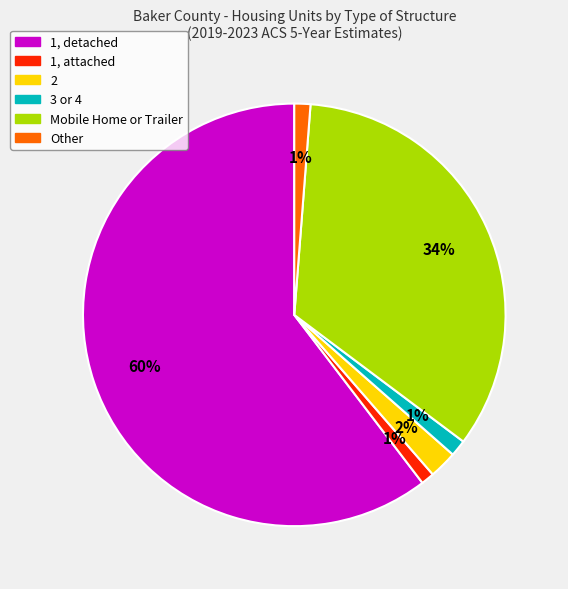

To the nearest percent, what is the average slice percentage?

17%